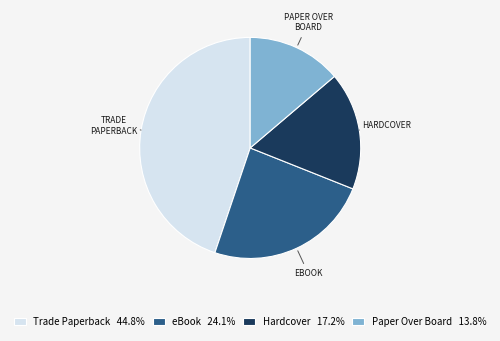

Does eBook represent more than half of the total?

No